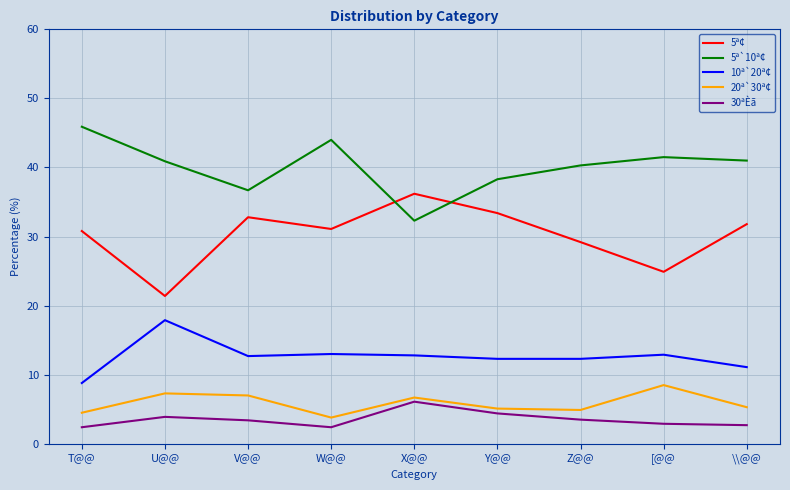

How many lines are shown in the chart?

5